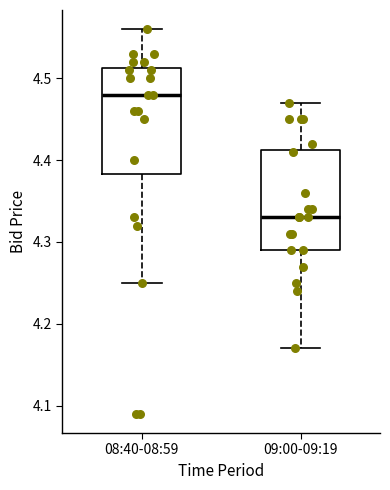

Which box has the lowest median line?

09:00-09:19